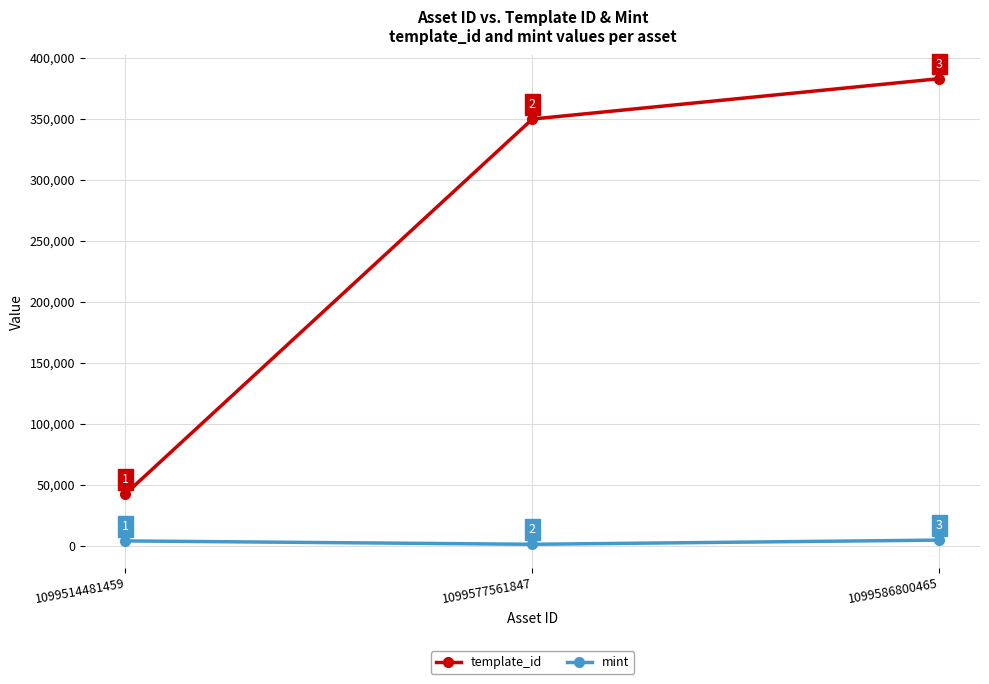

What is the difference between the highest and lowest values at 1099514481459?

38544